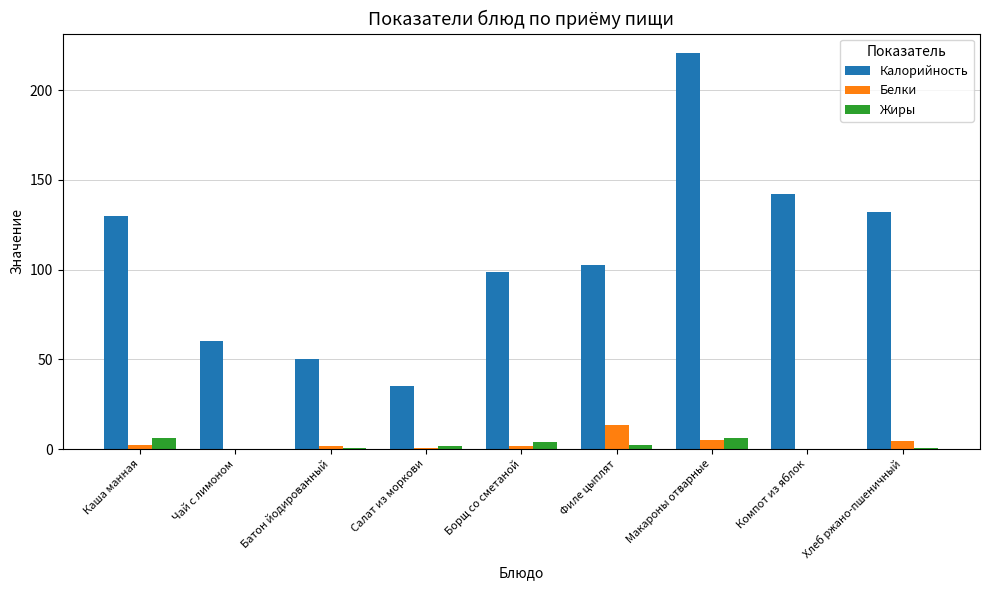

Are the bars horizontal?

No